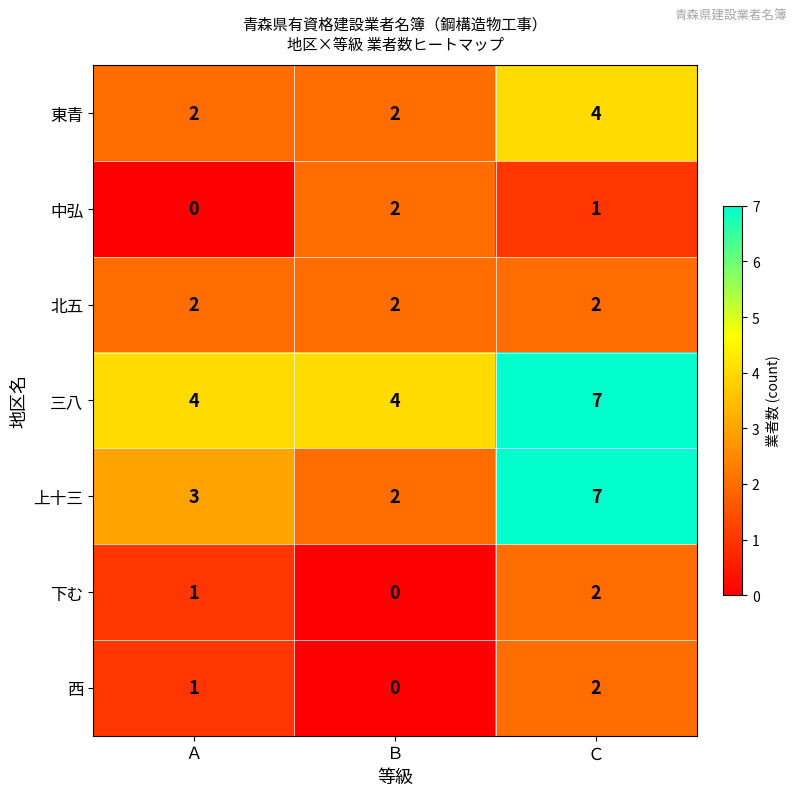

Reading left to right, extract all data points from this chart.

東青: Ａ=2	Ｂ=2	Ｃ=4
中弘: Ａ=0	Ｂ=2	Ｃ=1
北五: Ａ=2	Ｂ=2	Ｃ=2
三八: Ａ=4	Ｂ=4	Ｃ=7
上十三: Ａ=3	Ｂ=2	Ｃ=7
下む: Ａ=1	Ｂ=0	Ｃ=2
西: Ａ=1	Ｂ=0	Ｃ=2